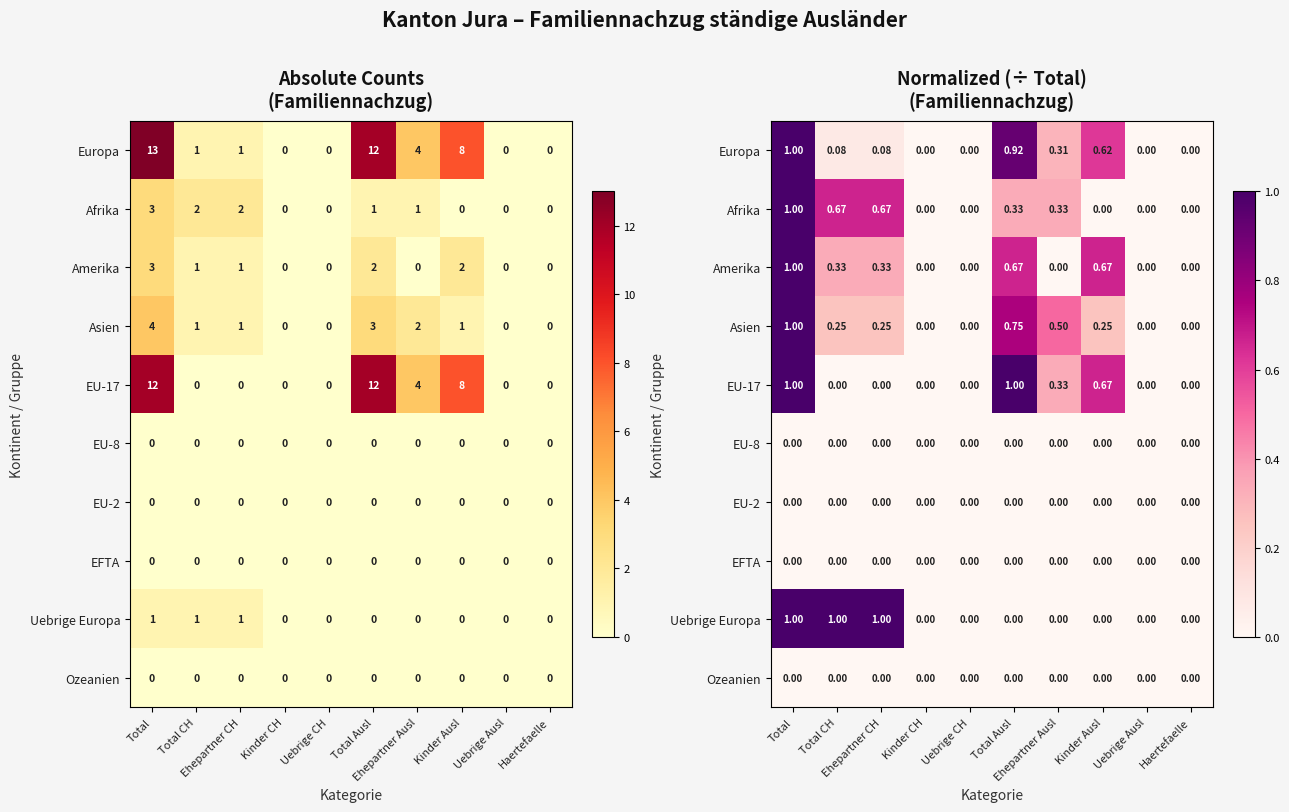

How many values in the EU-17 series exceed 0?

4